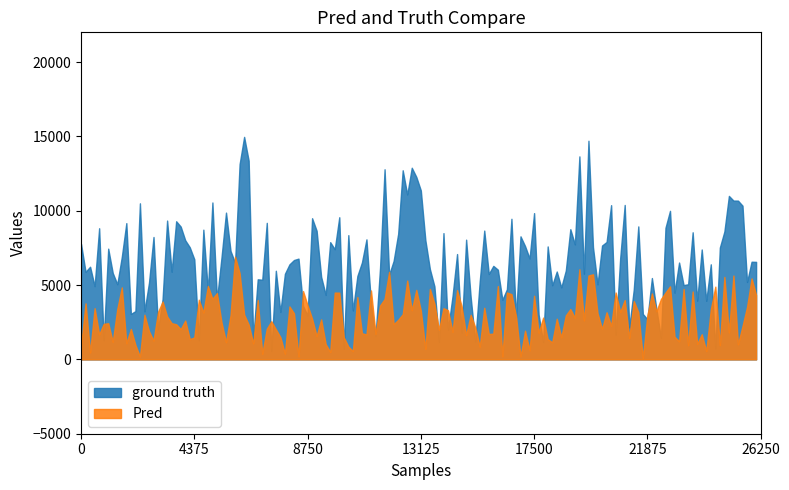

At 10, list the series in order from largest to smallest.

ground truth, Pred